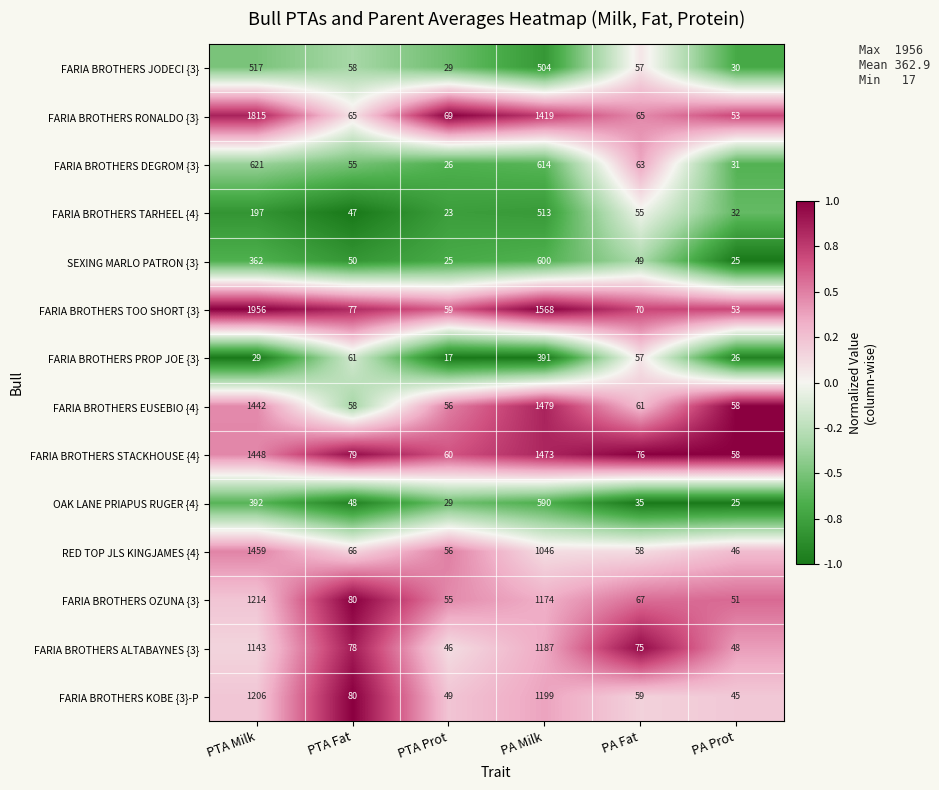

At which label is FARIA BROTHERS TOO SHORT {3} closest to 1004?

PA Milk